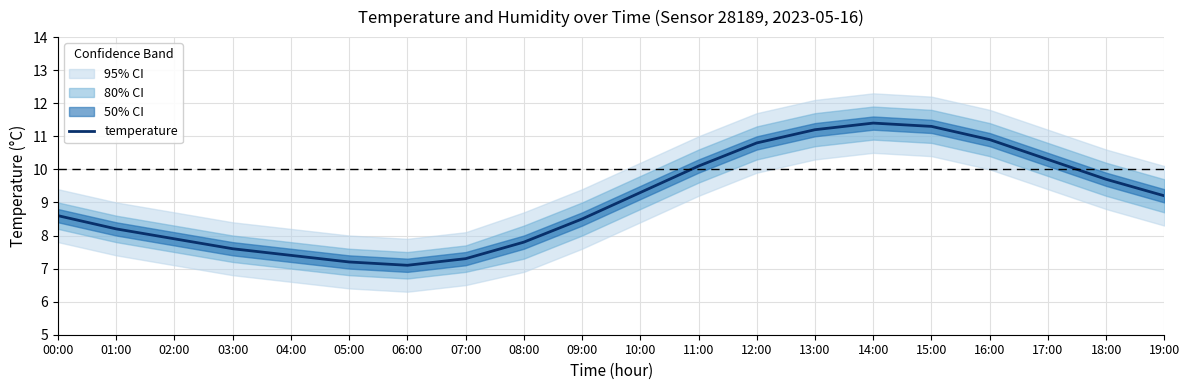

What is the label of the 8th point from the right?

12:00